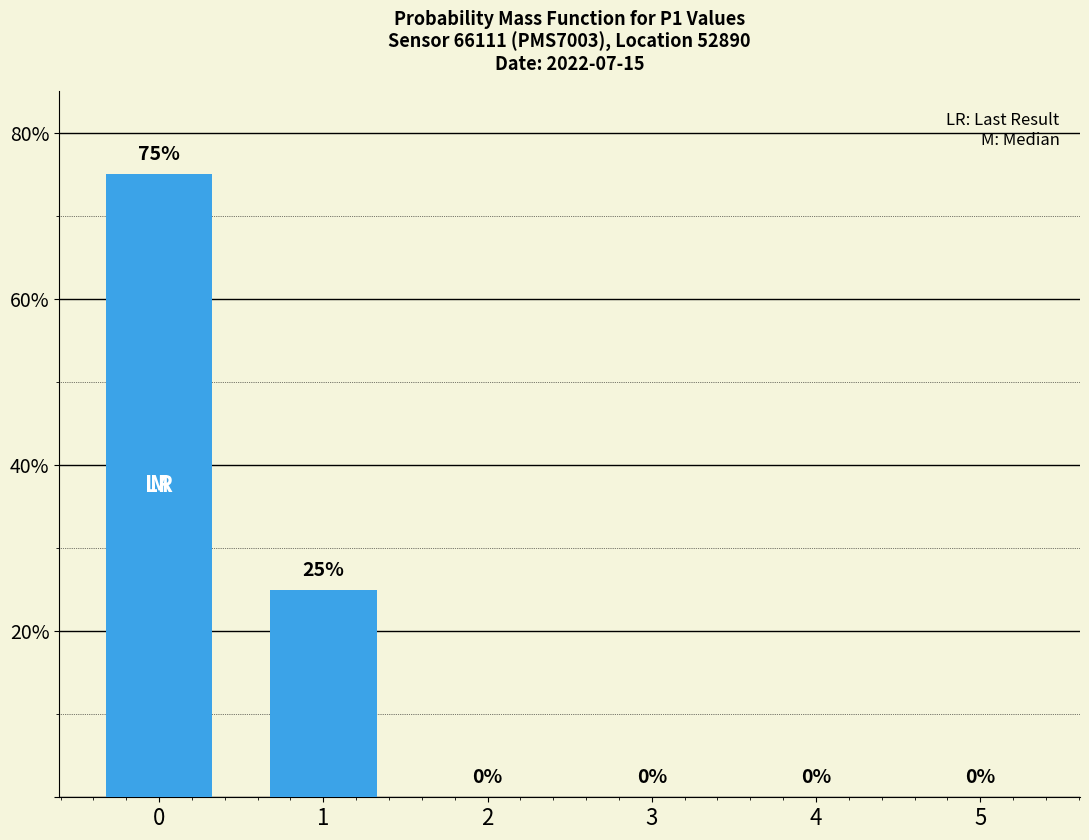

Is it true that the value at 0 is 17?

False